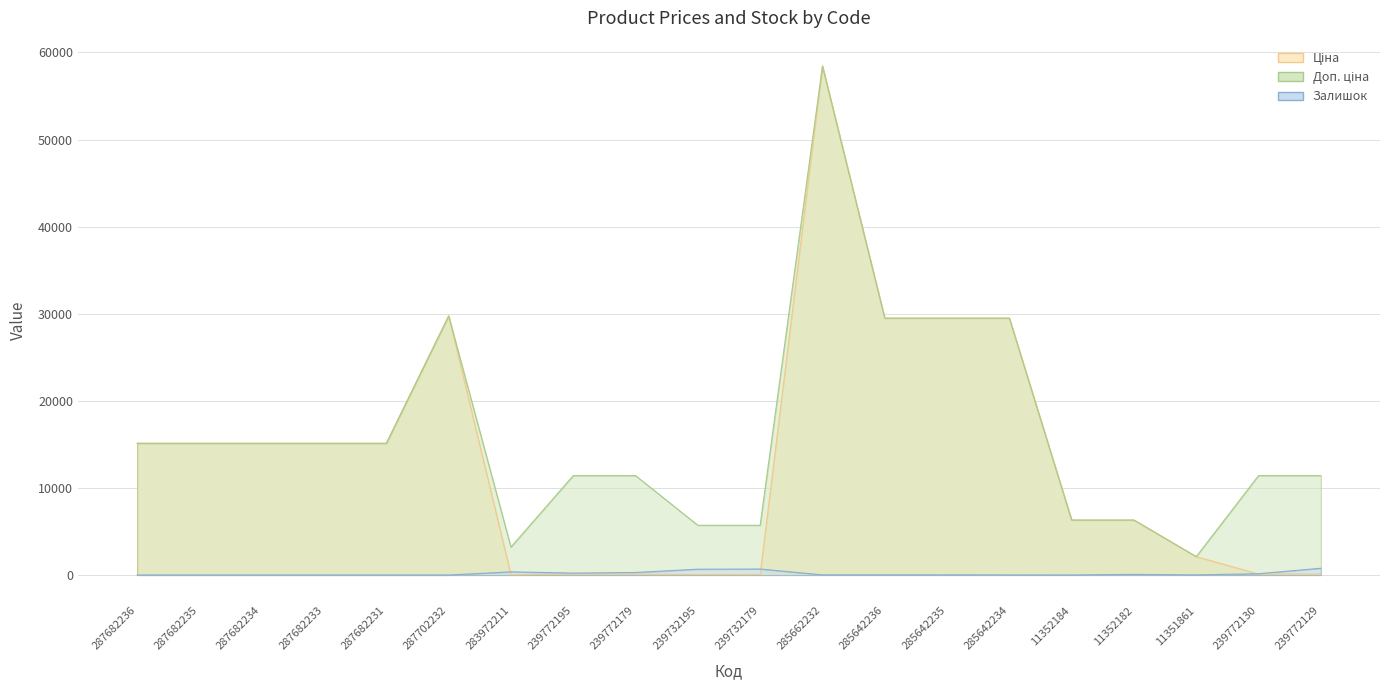

What is the maximum value shown in the chart?

58426.5